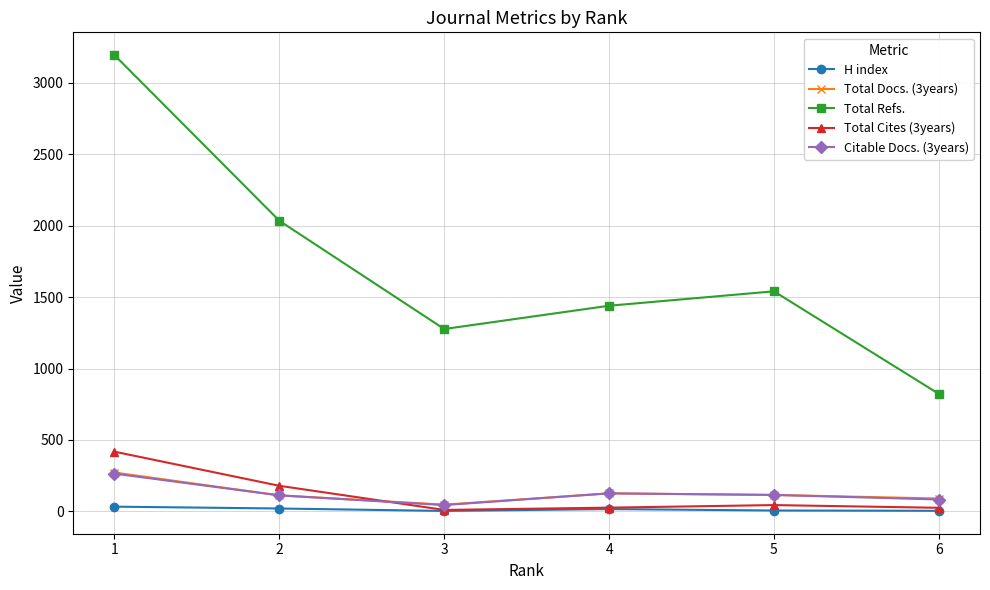

True or false: H index has more than 2 points higher than both neighbors.

False